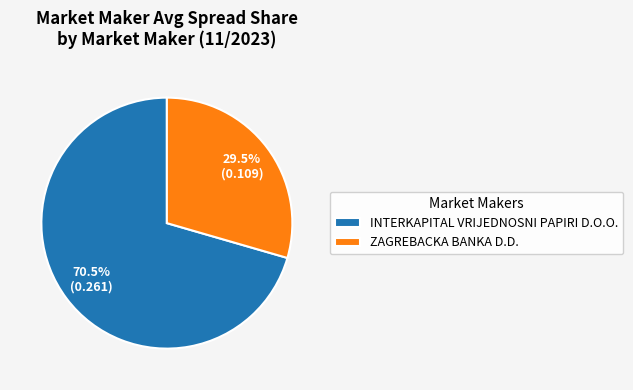

Is the sum of ZAGREBACKA BANKA D.D. and INTERKAPITAL VRIJEDNOSNI PAPIRI D.O.O. greater than half?

Yes